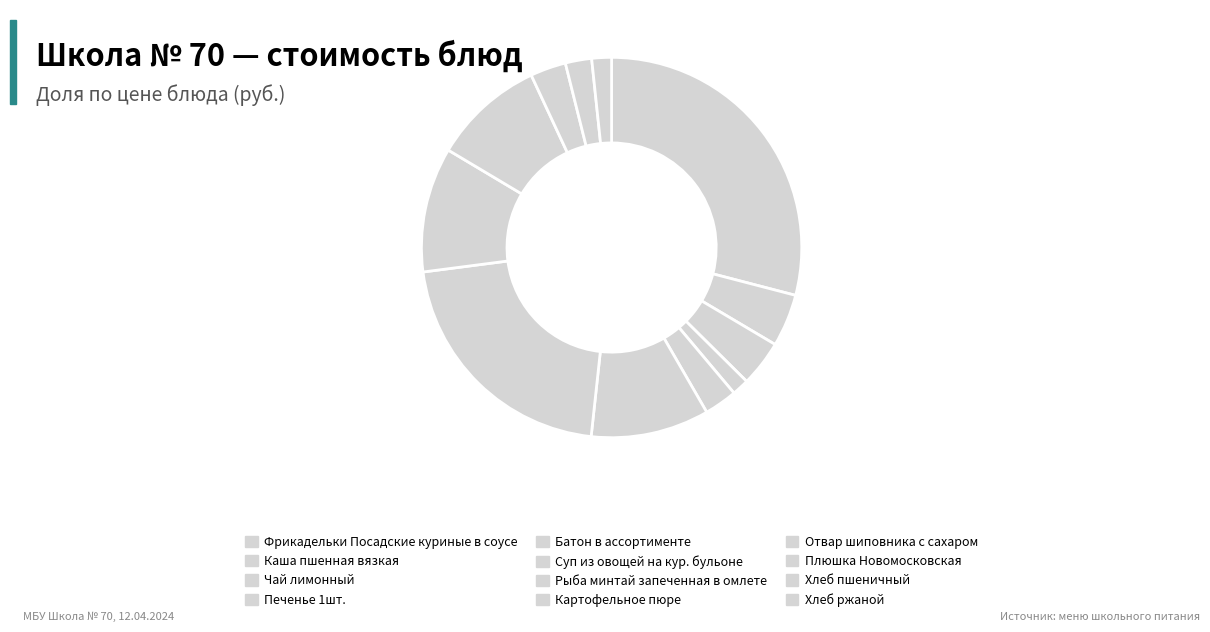

To the nearest percent, what is the average slice percentage?

8%